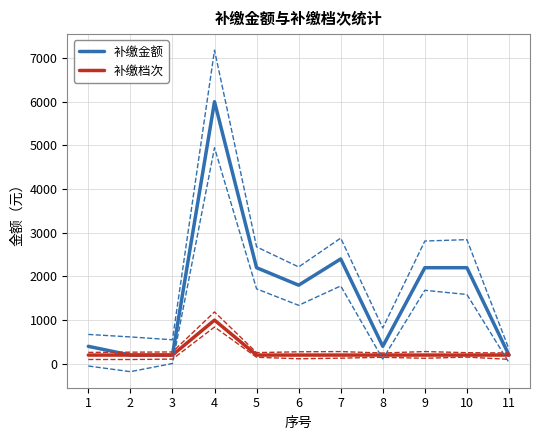

True or false: 补缴档次 has more than 2 interior local peaks.

False